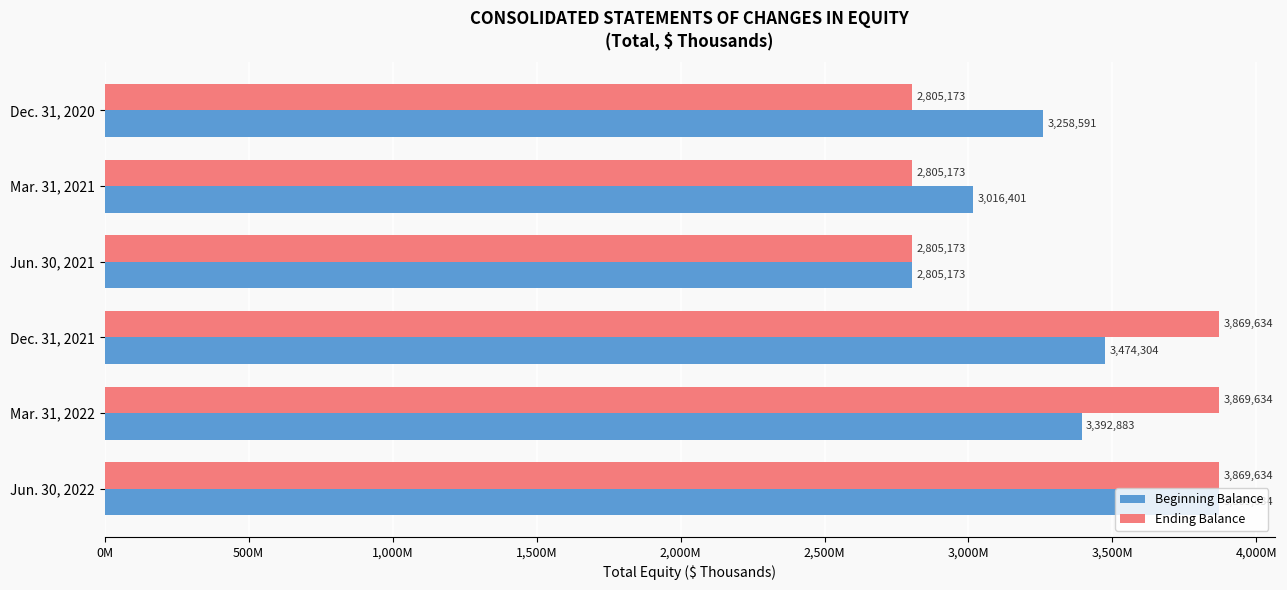

Which series has the largest total across all categories?

Ending Balance